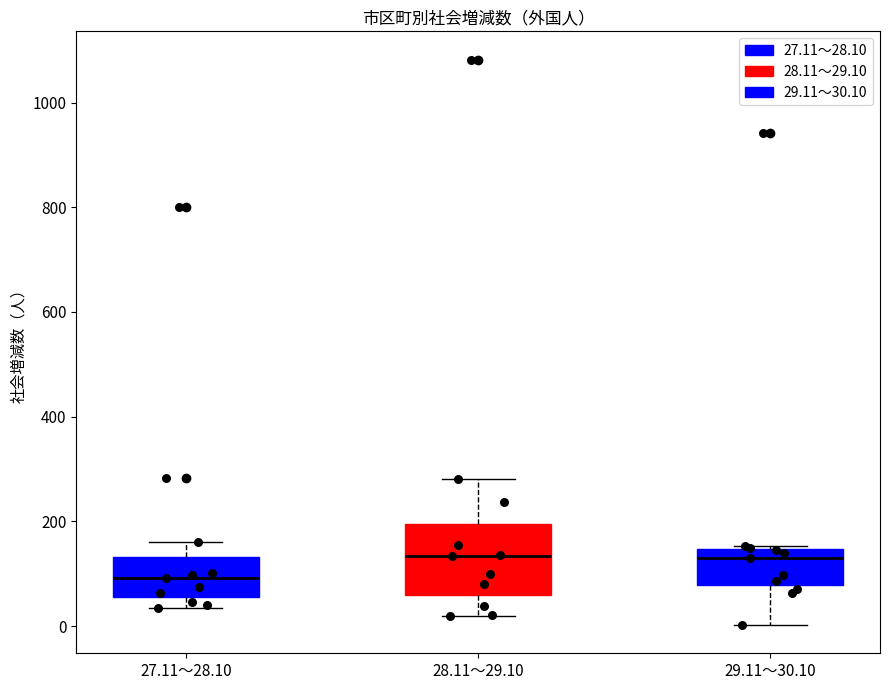

Reading left to right, read every box against the y-axis: the position of its median line, the range the box covers, and the ends of its whiskers. The values are not printed on the chart, so give them approximately, as read against the axis.

27.11～28.10: median 100, box 60 to 140, whiskers 40 to 160
28.11～29.10: median 140, box 60 to 200, whiskers 20 to 280
29.11～30.10: median 140 (just below the box's upper edge), box 80 to 140, whiskers 0 to 160